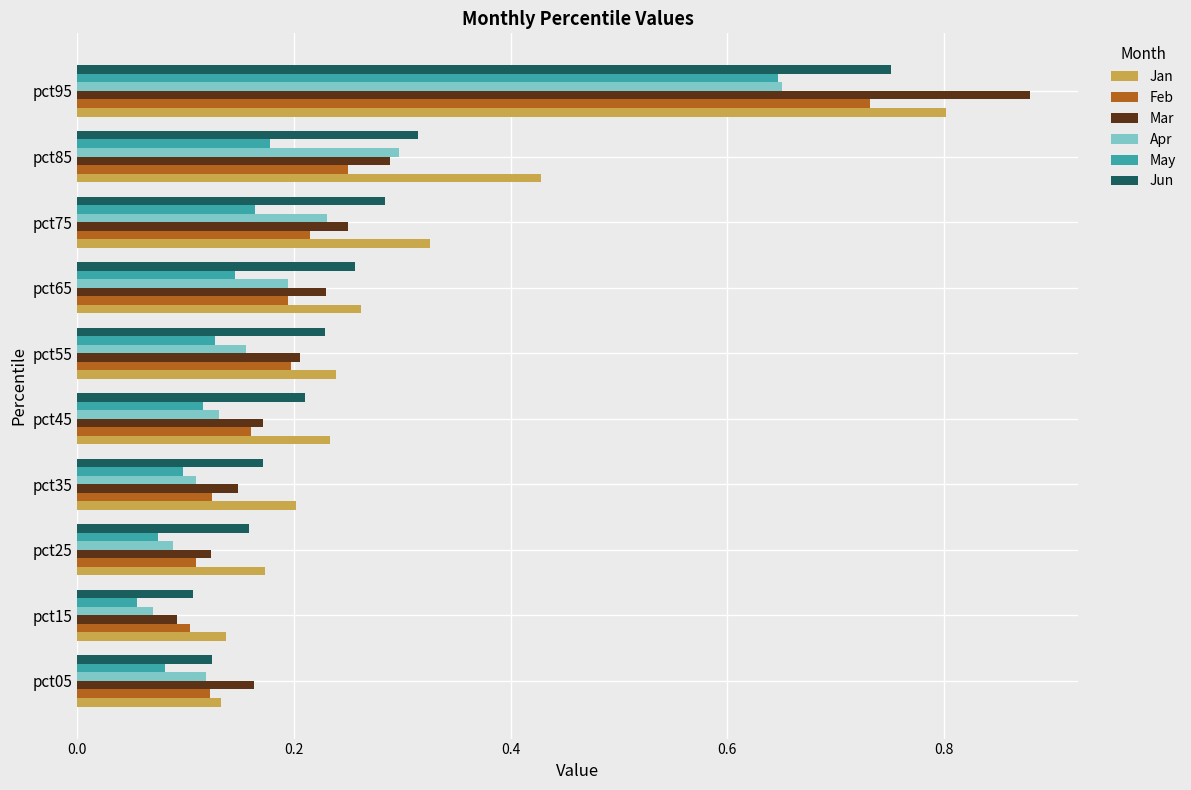

Which series has the widest spread of values?

Mar